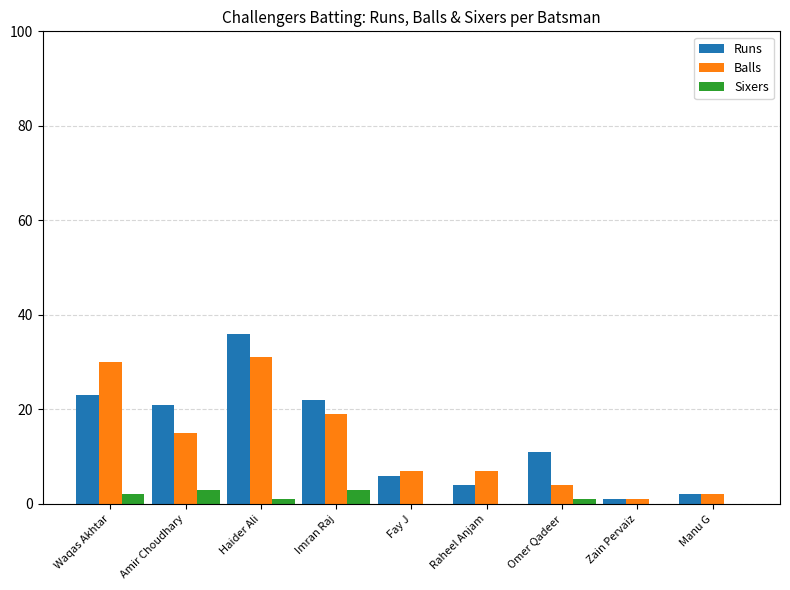

What is the maximum value shown in the chart?

36